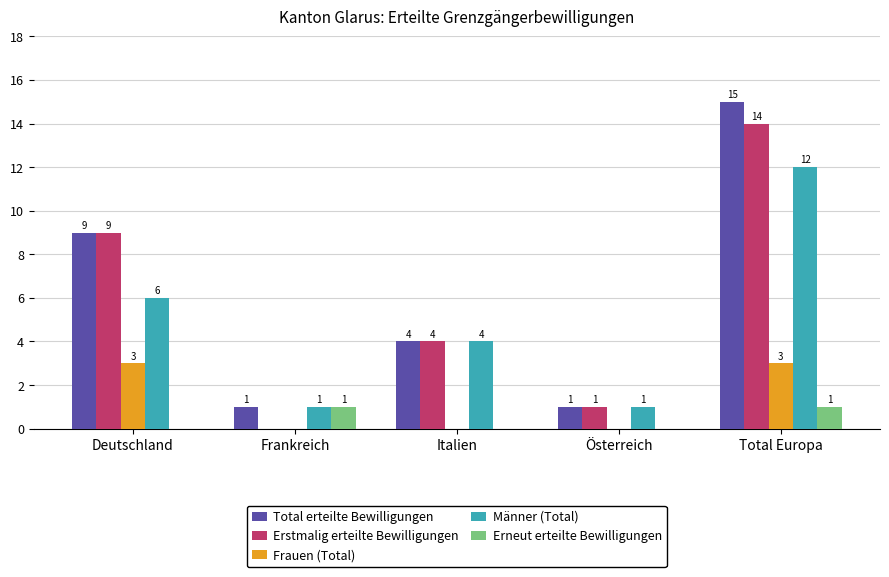

The Frauen (Total) series shows -2 at Frankreich. True or false?

False